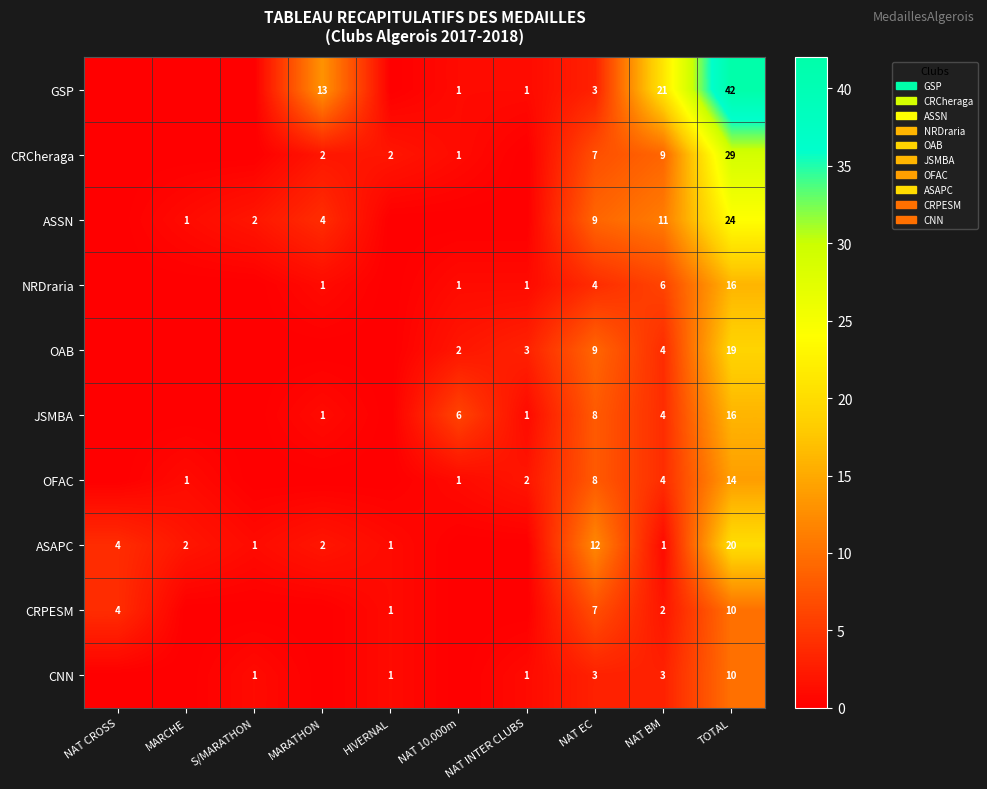

The ASSN series shows 24 at TOTAL. True or false?

True